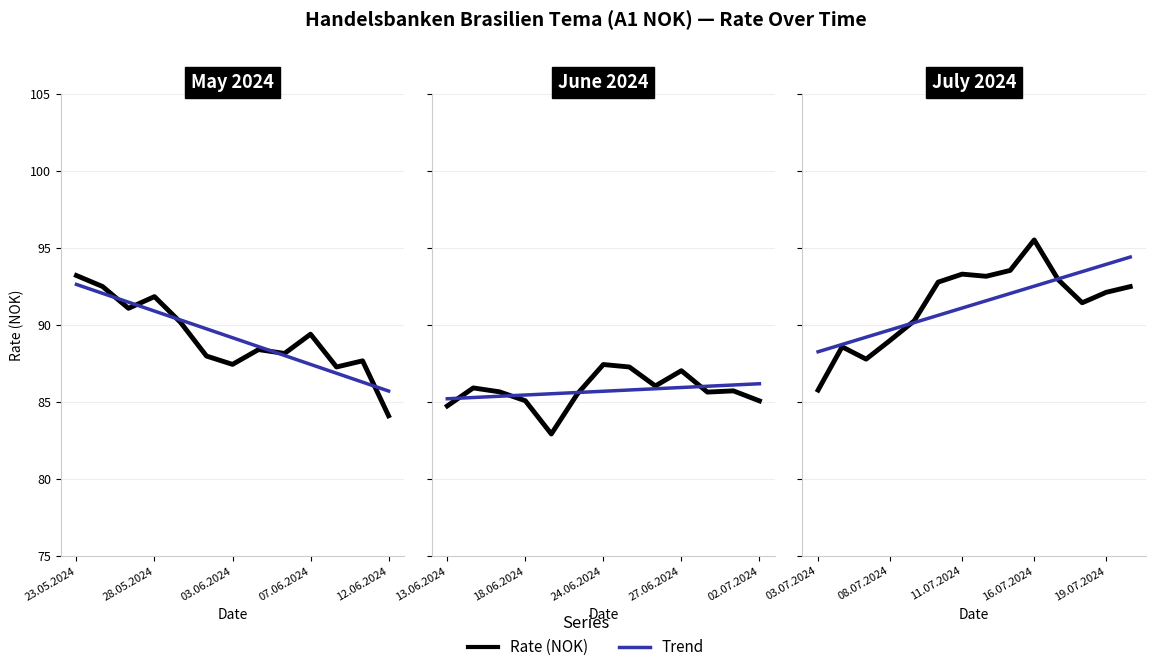

Is it true that Rate (NOK) equals 48.4 at 5?

False